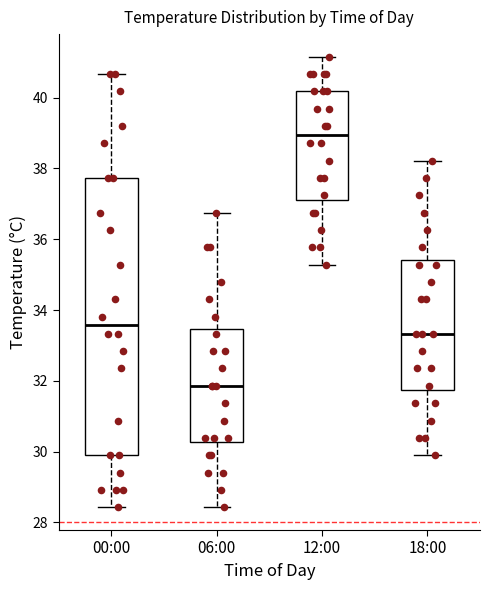

Comparing the boxes themselves (not the whiskers), which one is the tallest?

00:00